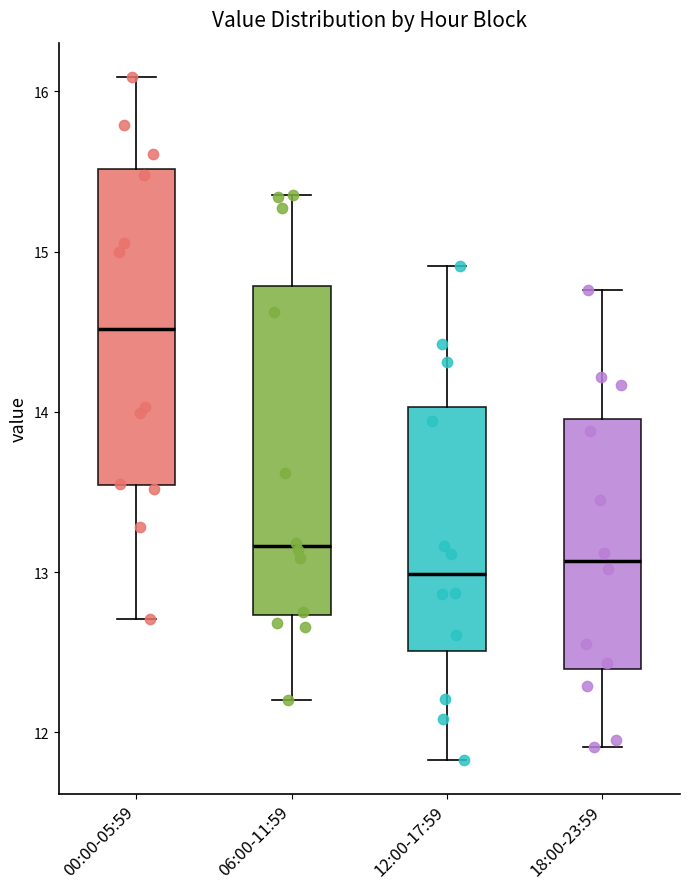

Reading left to right, read every box against the y-axis: the position of its median line, the range the box covers, and the ends of its whiskers. The values are not printed on the chart, so give them approximately, as read against the axis.

00:00-05:59: median 14.5, box 13.5 to 15.5, whiskers 12.7 to 16.1
06:00-11:59: median 13.2, box 12.7 to 14.8, whiskers 12.2 to 15.4
12:00-17:59: median 13.0, box 12.5 to 14.0, whiskers 11.8 to 14.9
18:00-23:59: median 13.1, box 12.4 to 14.0, whiskers 11.9 to 14.8